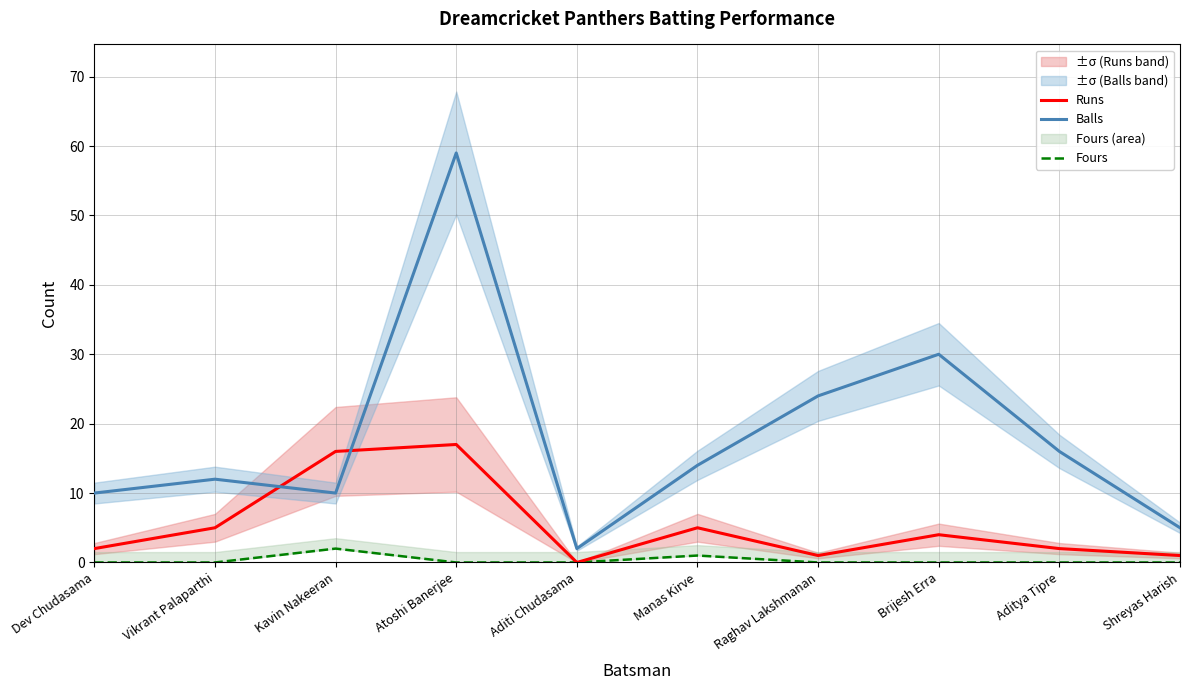

What are all the series names shown in the legend?

Runs, Balls, Fours